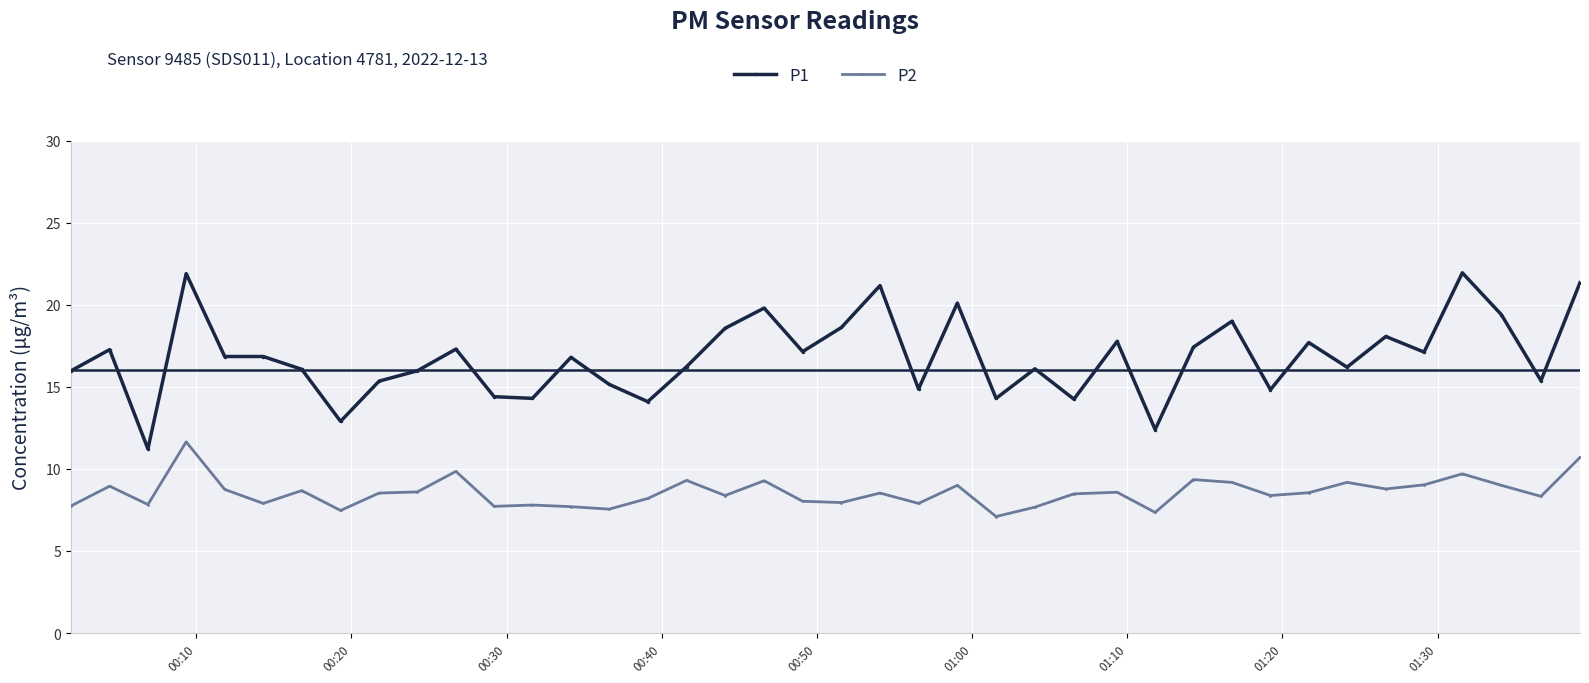

Which series has the largest range (max minus min)?

P1